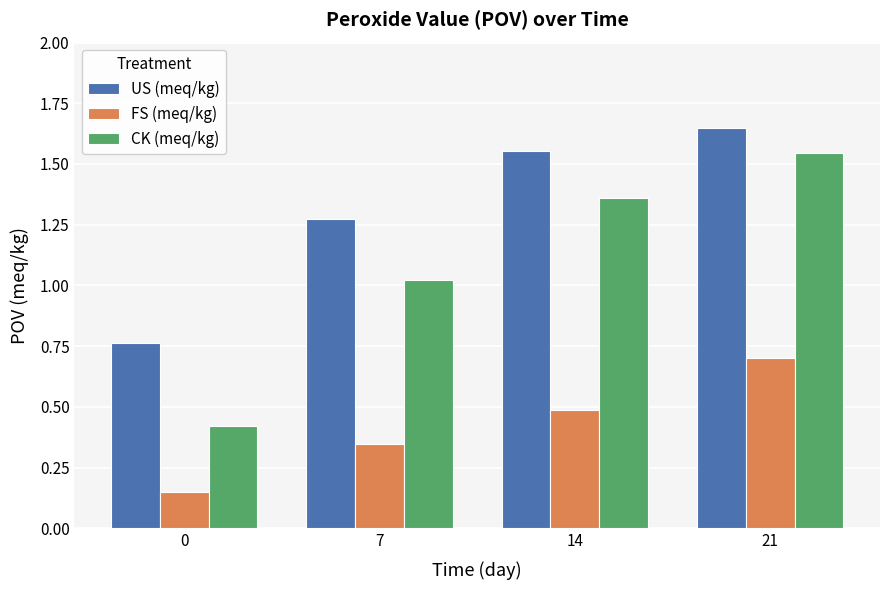

Which series changed the most between 7 and 21?

CK (meq/kg)